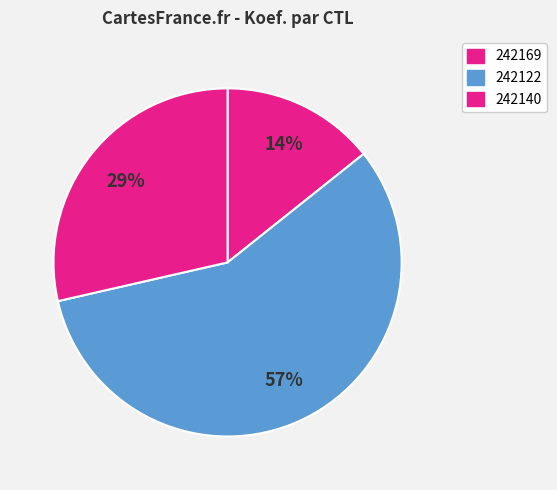

Count the number of slices in the pie.

3